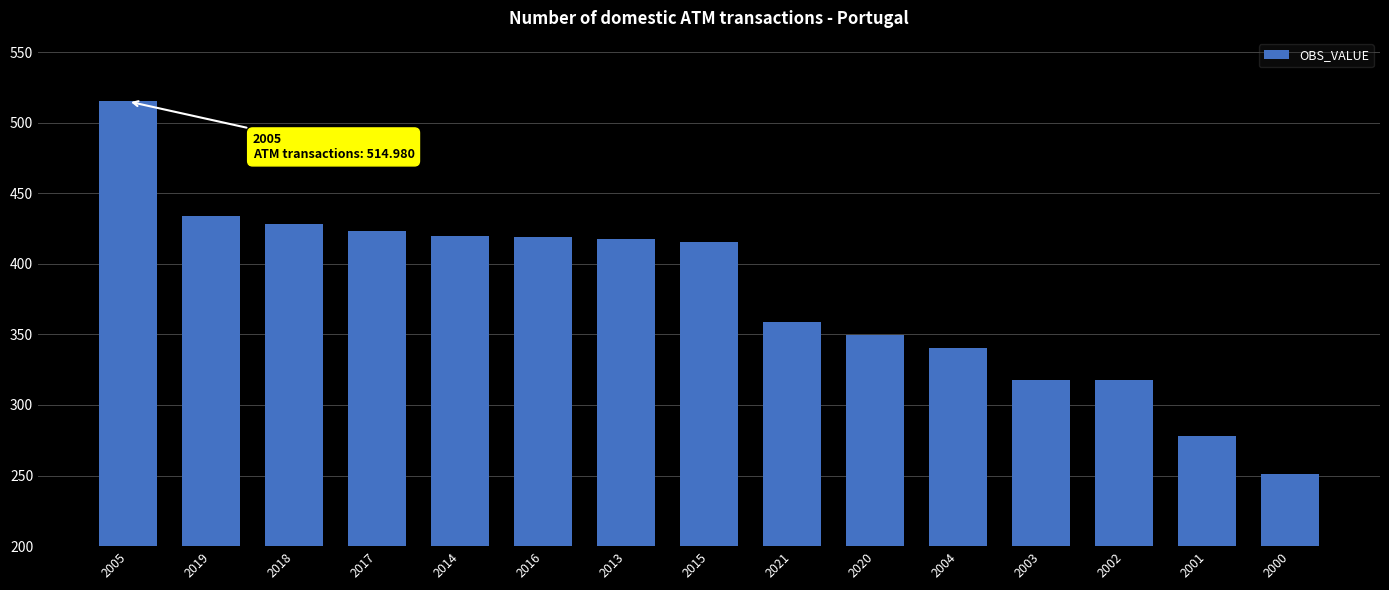

Is it true that the value at 2000 is 250.9?

True